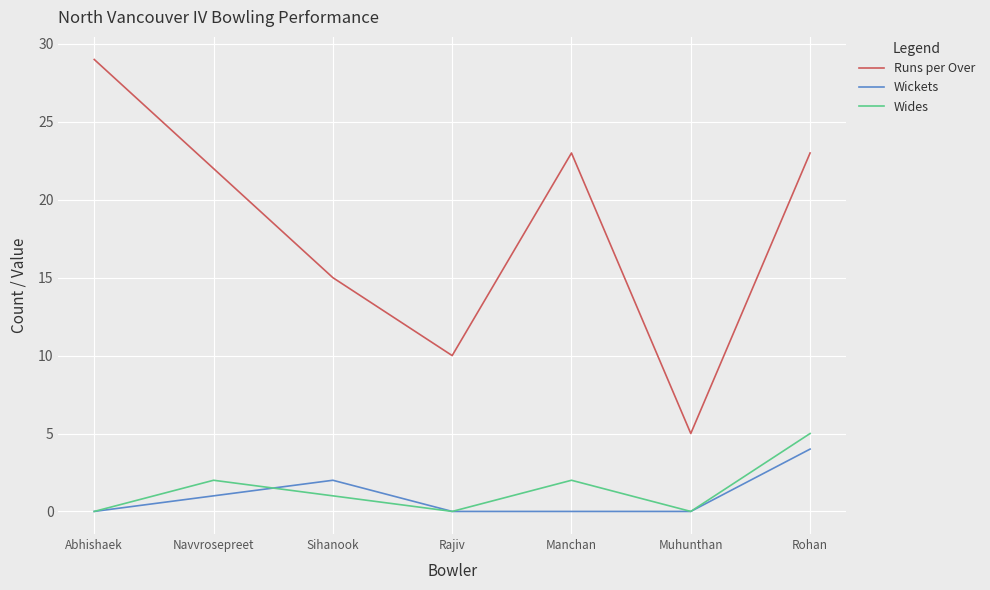

Reading left to right, what are all the values shown in this chart?

Runs per Over: Abhishaek=29	Navvrosepreet=22	Sihanook=15	Rajiv=10	Manchan=23	Muhunthan=5	Rohan=23
Wickets: Abhishaek=0	Navvrosepreet=1	Sihanook=2	Rajiv=0	Manchan=0	Muhunthan=0	Rohan=4
Wides: Abhishaek=0	Navvrosepreet=2	Sihanook=1	Rajiv=0	Manchan=2	Muhunthan=0	Rohan=5